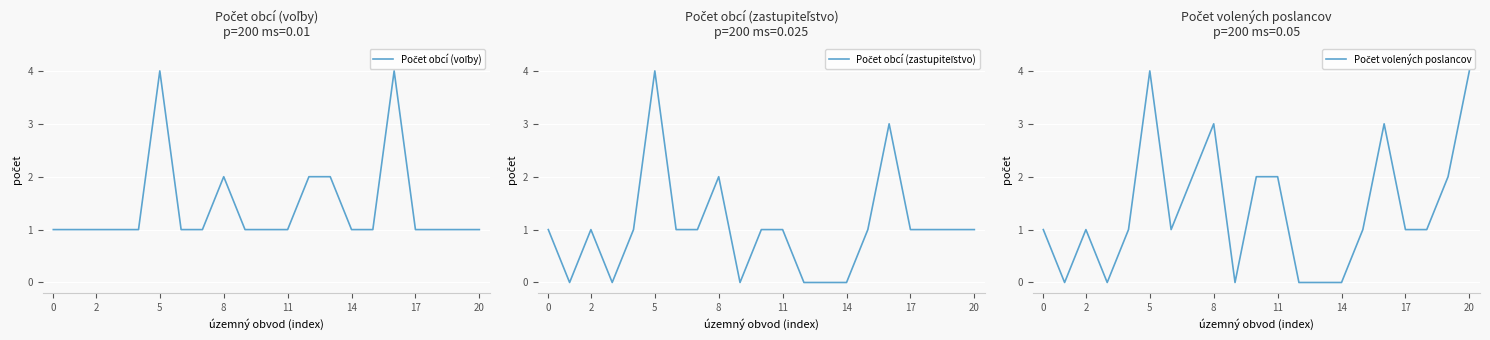

What is the average value of the Počet obcí (zastupiteľstvo) series?

1